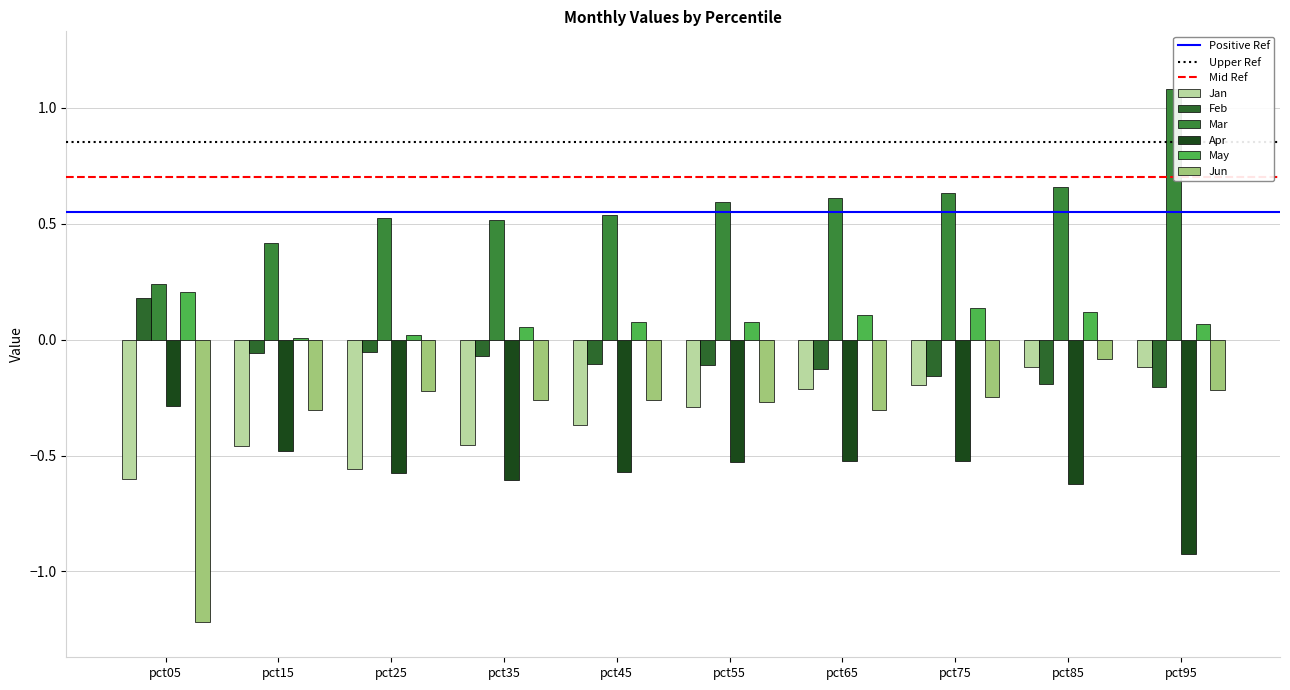

The Jun series shows -0.0 at pct85. True or false?

False